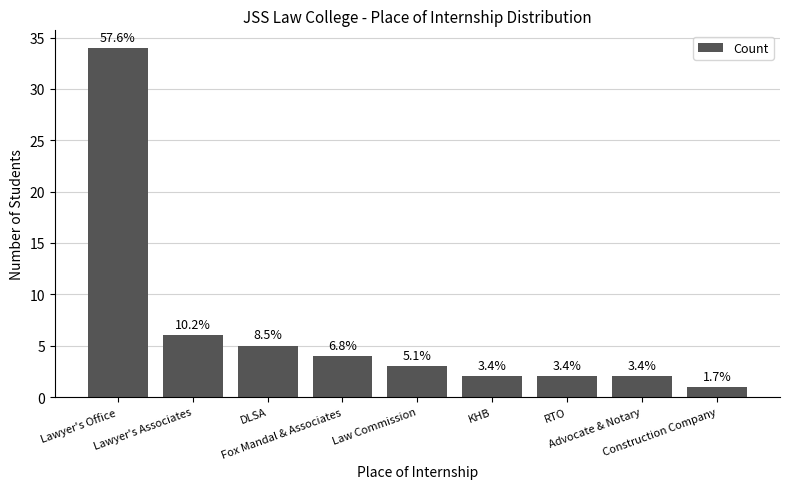

Approximately how many times larger is the value at Lawyer's Office compared to Fox Mandal & Associates?

8.5